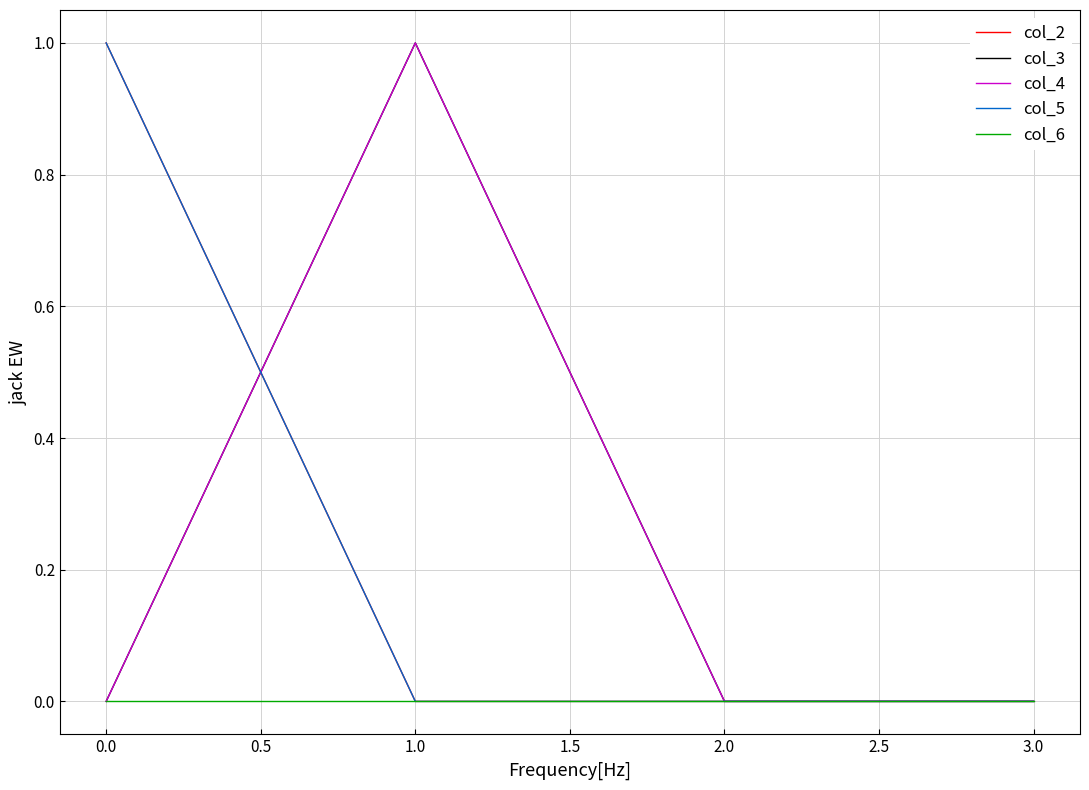

Does the chart have visible grid lines?

Yes